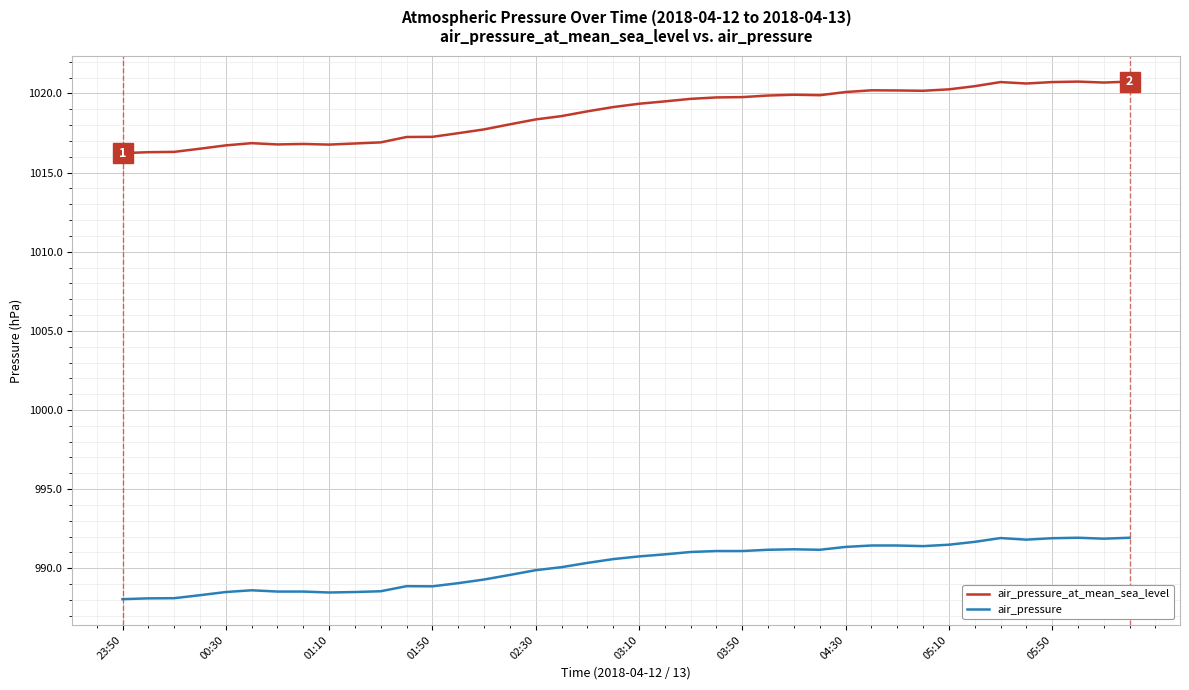

True or false: air_pressure_at_mean_sea_level and air_pressure intersect in this chart.

False